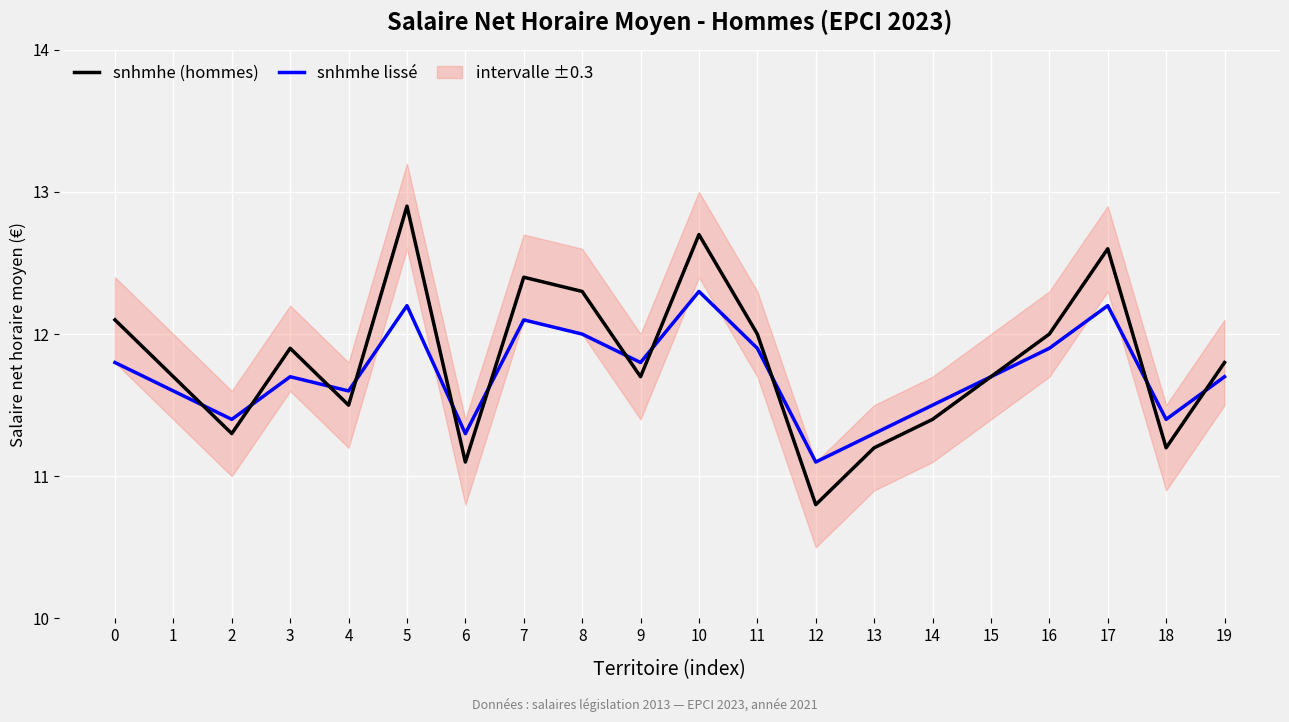

What is the minimum value for snhmhe (hommes)?

10.8